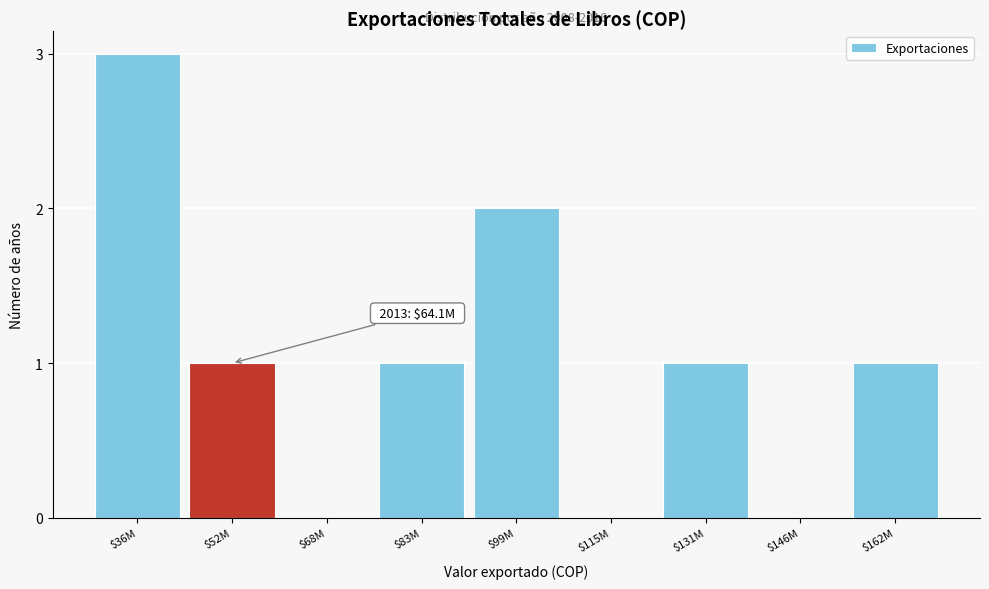

What is the greatest value displayed?

3